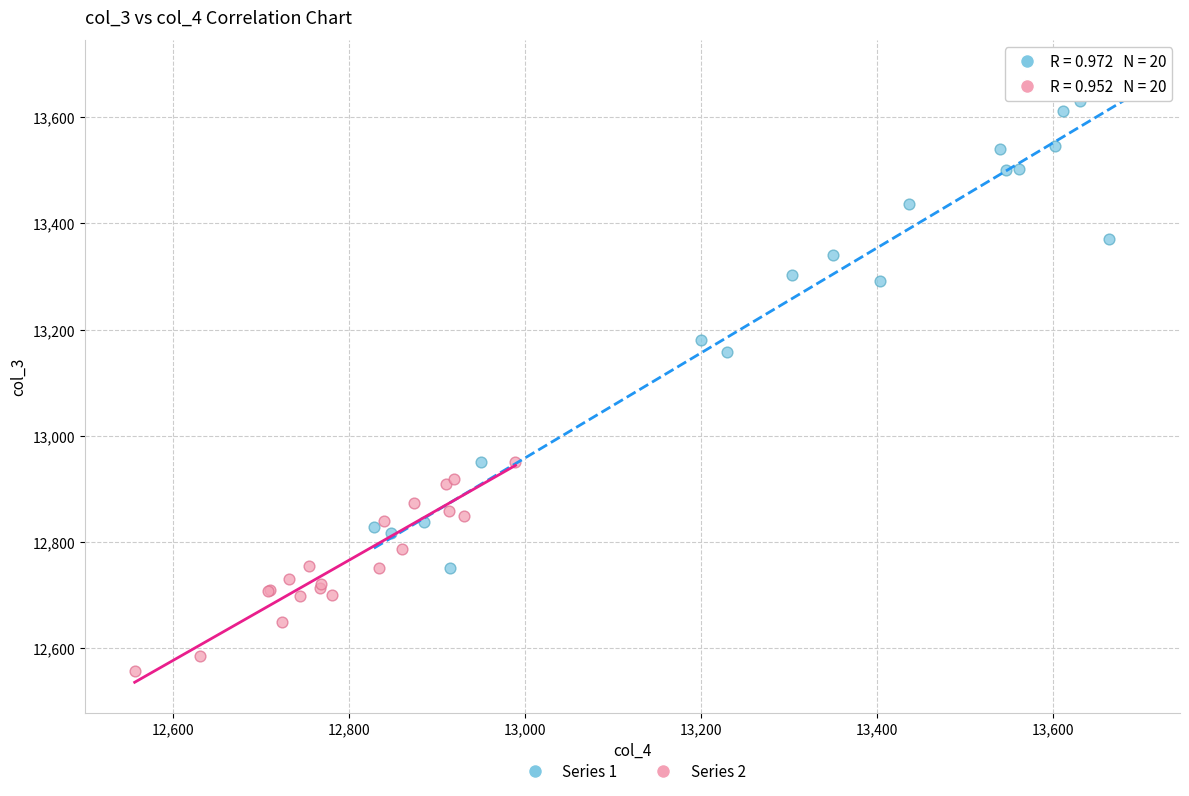

Which series has the widest spread of Y values?

Series 1